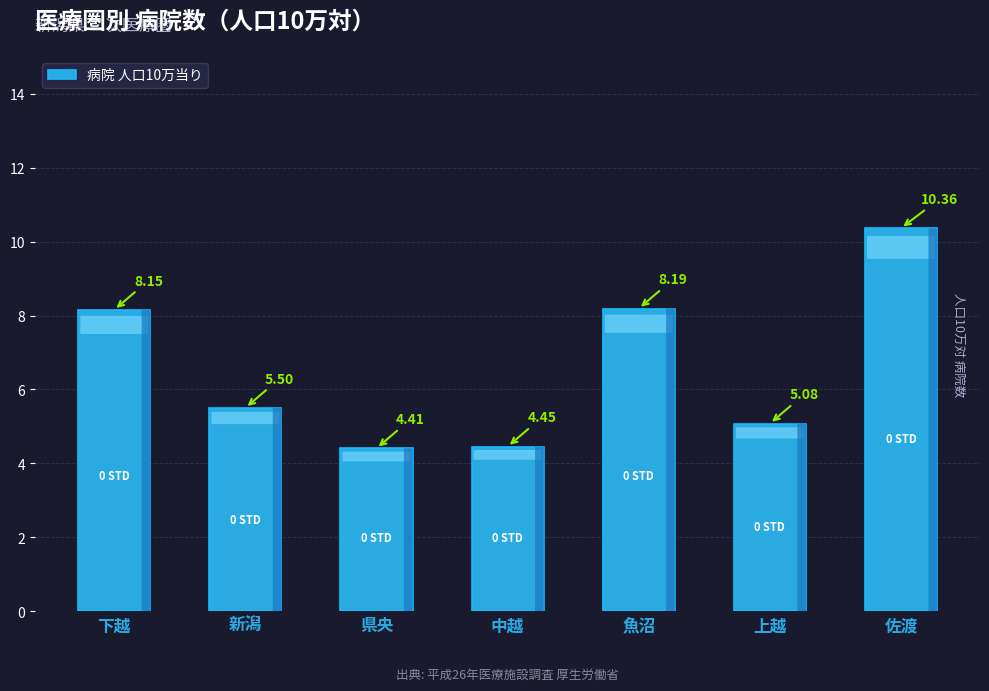

How many categories are shown in the chart?

7